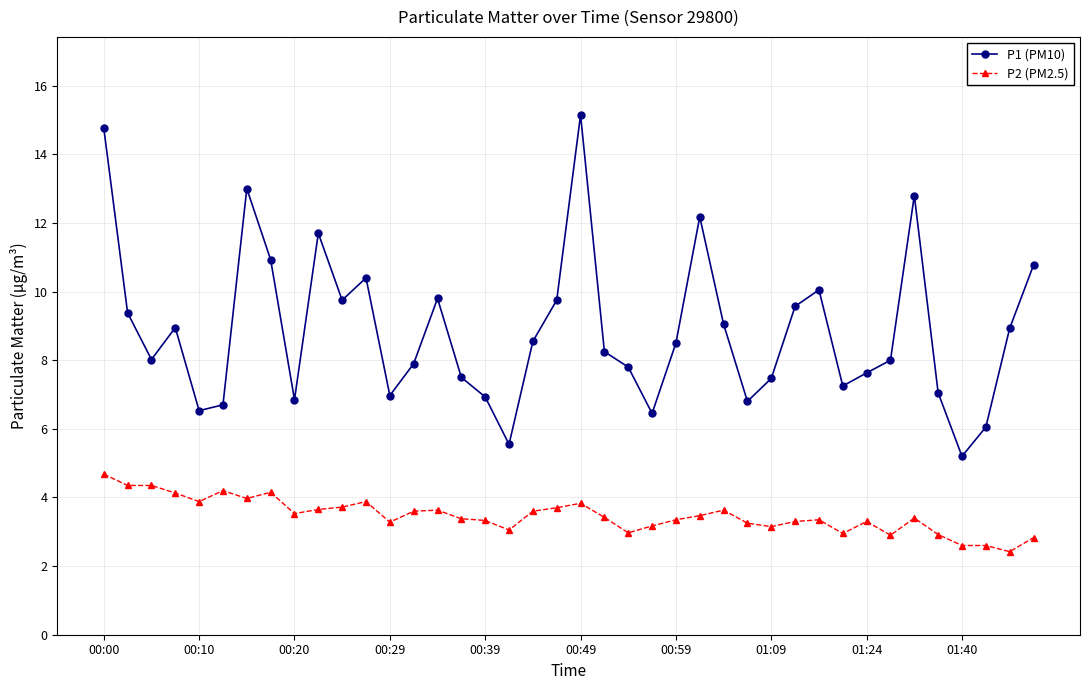

At how many categories does at least one series exceed 12?

5